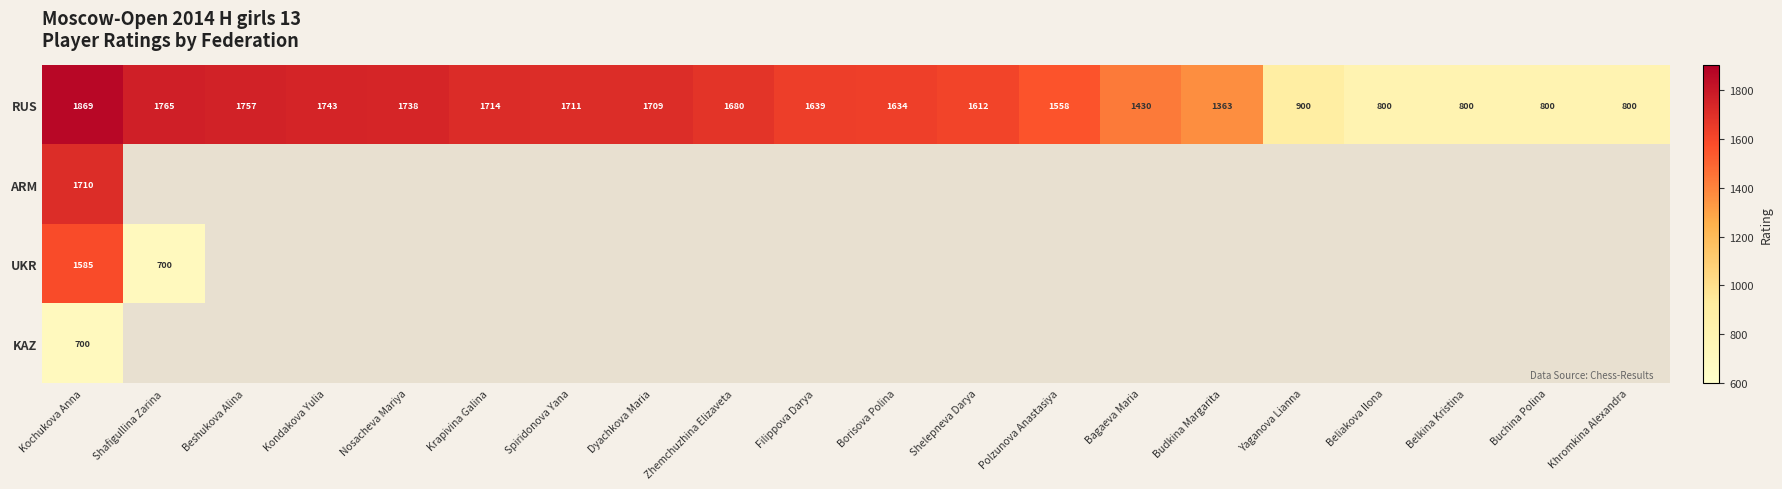

True or false: RUS has a value of 628 at Yaganova Lianna.

False